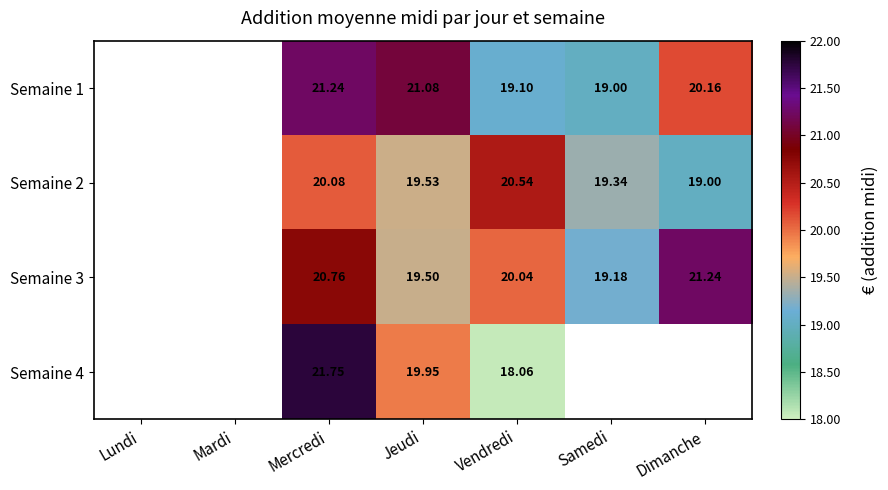

Rank the series at Jeudi from lowest to highest value.

Semaine 3, Semaine 2, Semaine 4, Semaine 1